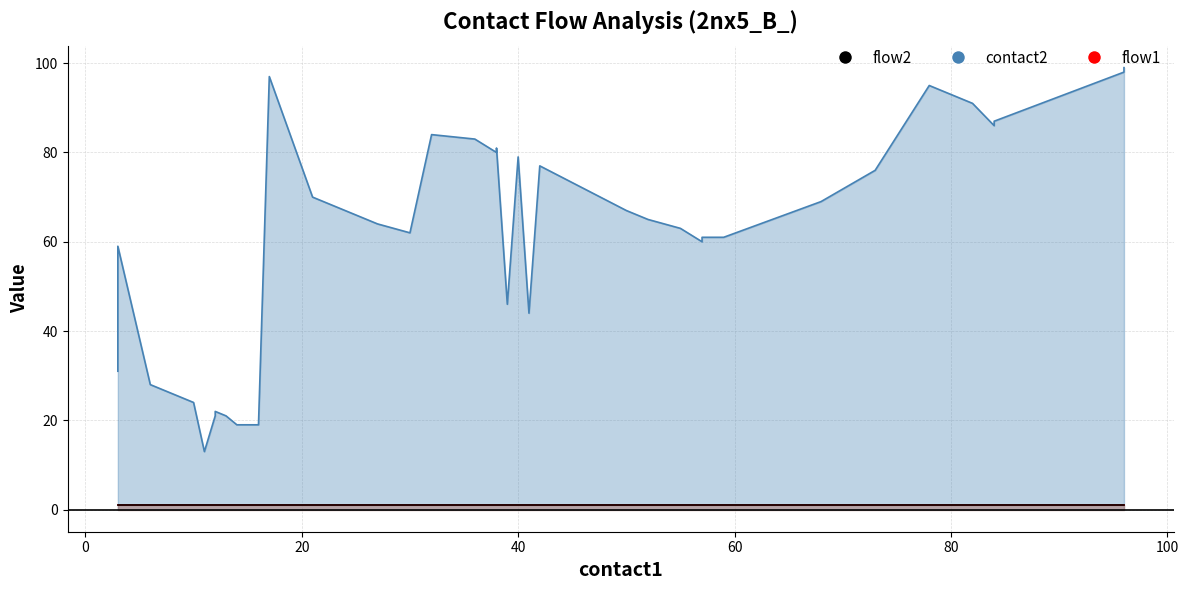

Which series has the largest range (max minus min)?

contact2